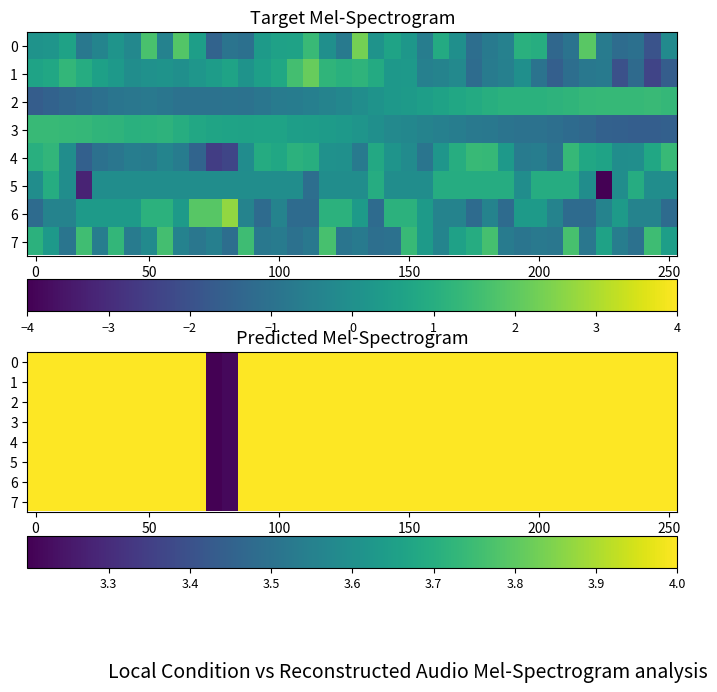

What is the difference between the maximum and minimum values in the 0 series?

4.0